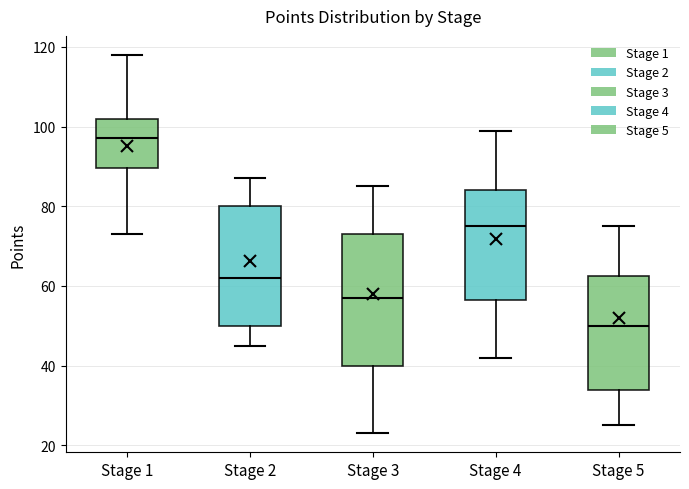

Reading left to right, transcribe this box plot: for each box, give where its median line is, the range the box spans, and where its two whiskers end, as read against the y-axis. The values are not printed on the chart, so give them approximately, as read against the axis.

Stage 1: median 98, box 90 to 102, whiskers 74 to 118
Stage 2: median 62, box 50 to 80, whiskers 46 to 88
Stage 3: median 58, box 40 to 74, whiskers 24 to 86
Stage 4: median 76, box 56 to 84, whiskers 42 to 100
Stage 5: median 50, box 34 to 62, whiskers 26 to 76